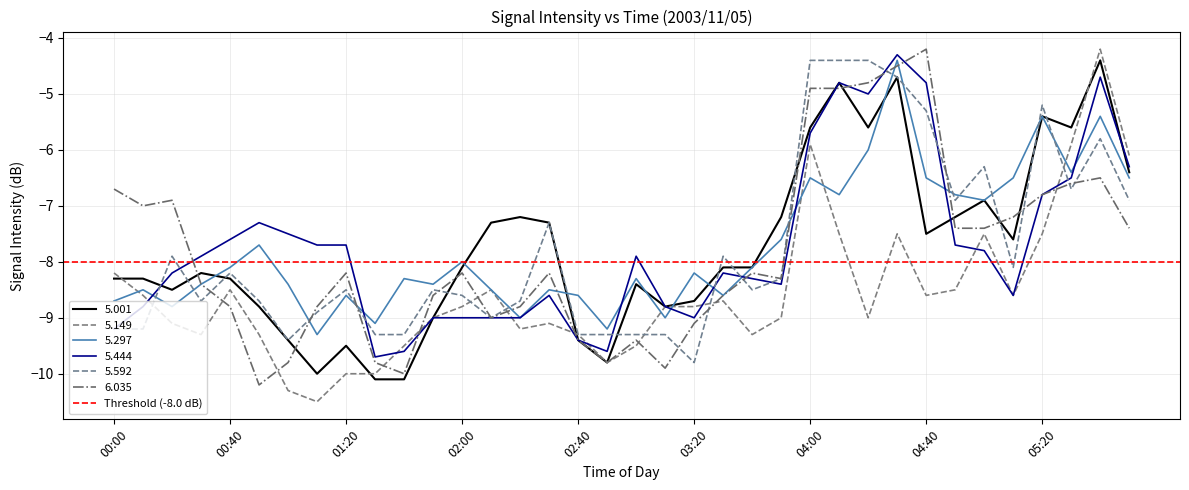

How many data points in 5.592 are less than -8?

22